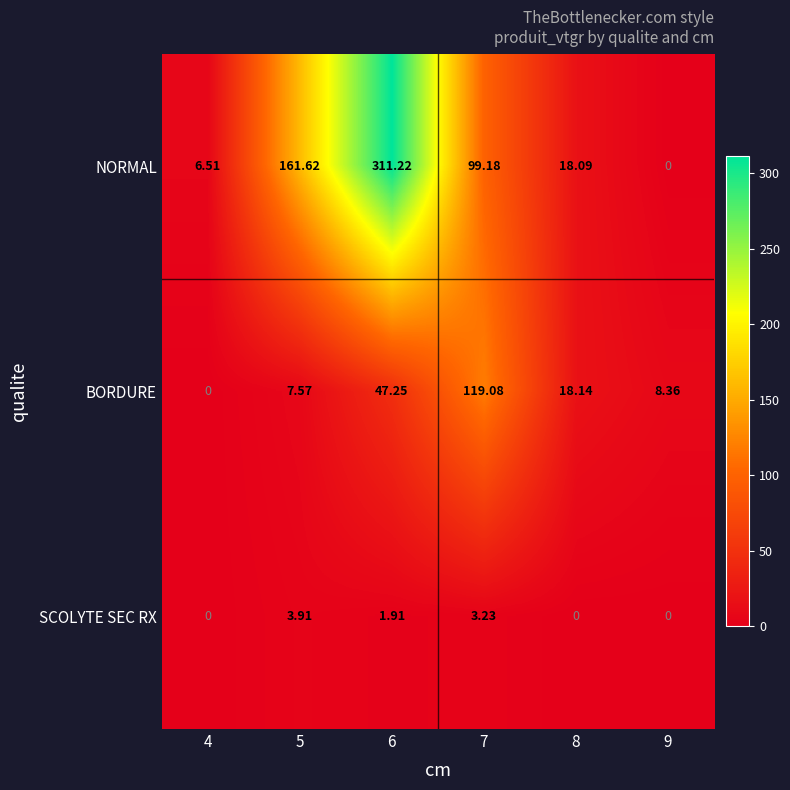

Which series has the widest spread of values?

NORMAL